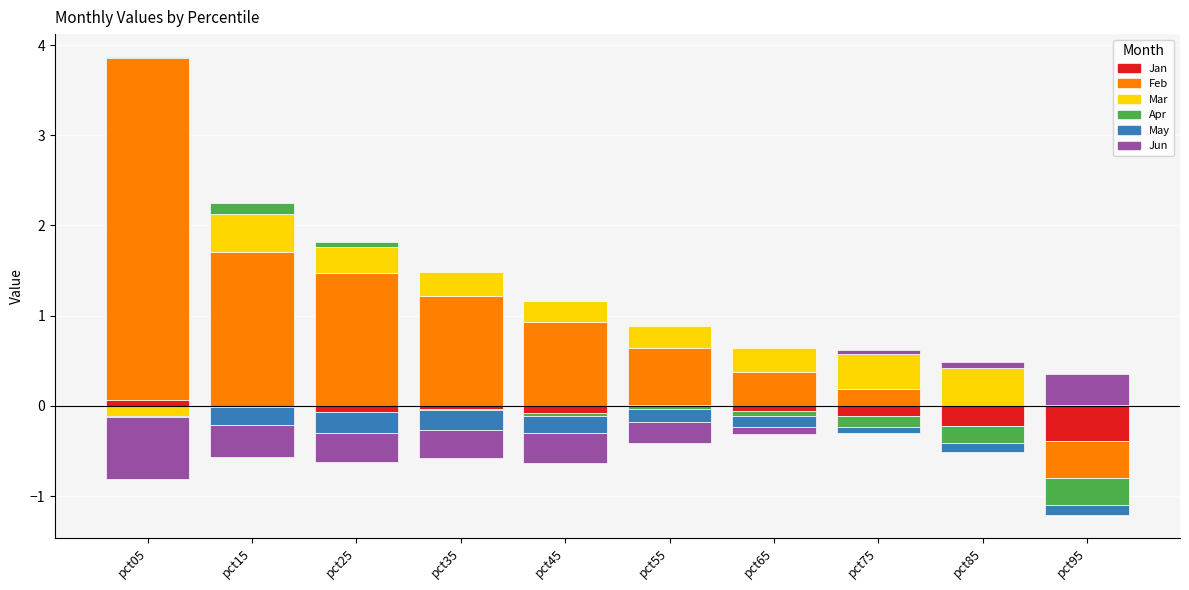

At how many categories does at least one series exceed 2?

1